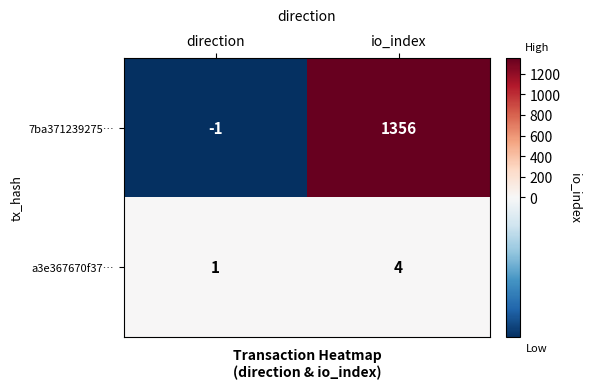

Where is 7ba371239275… nearest to the value 677?

direction